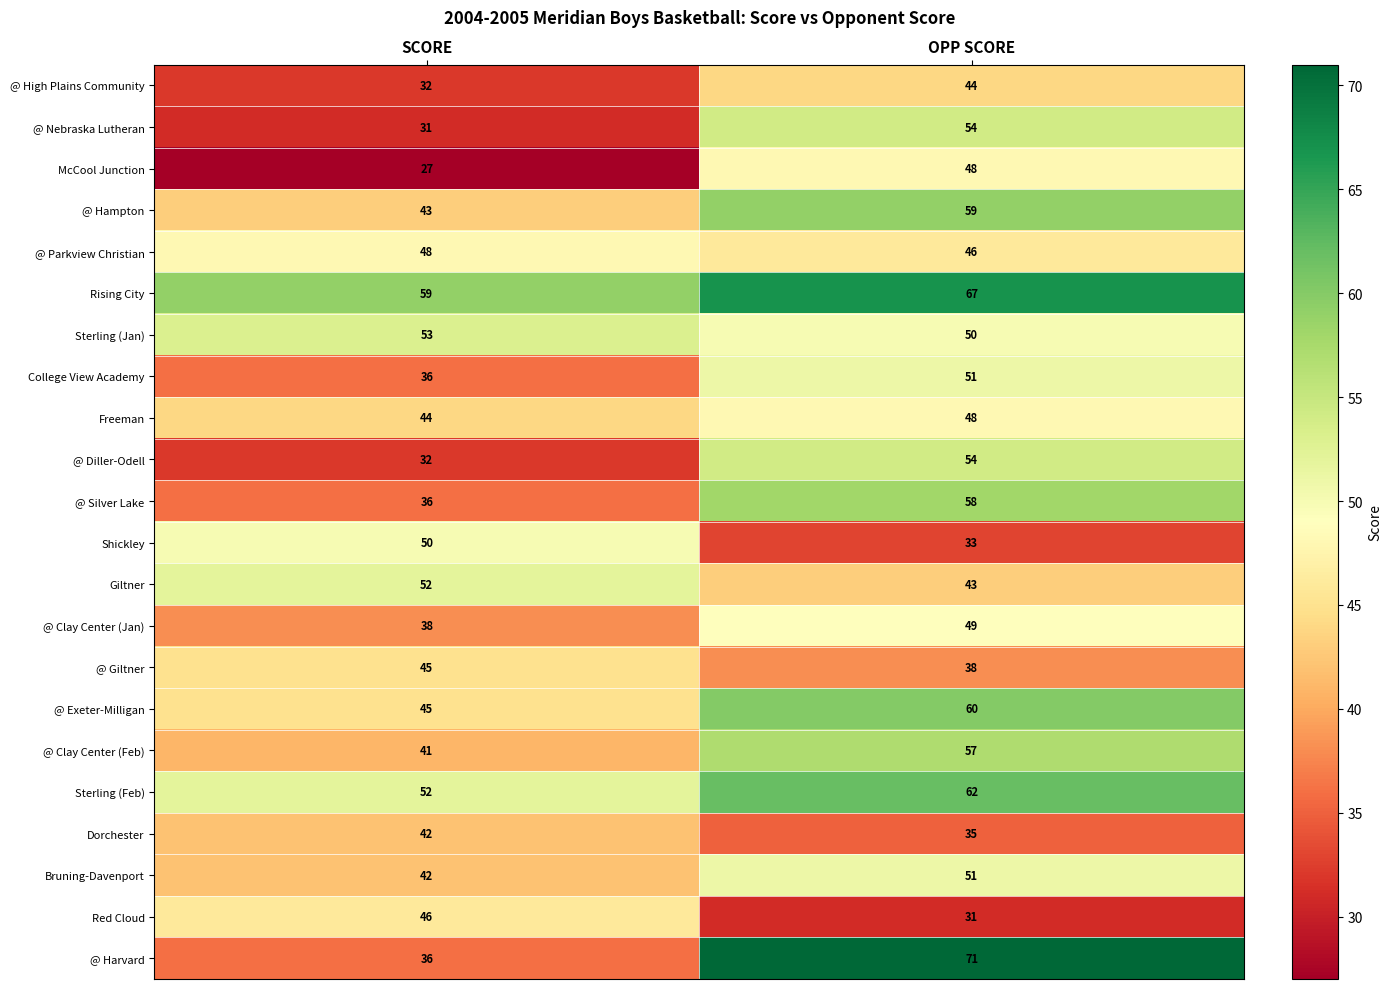

What is the approximate value of Red Cloud at OPP SCORE, to the nearest 10?

30